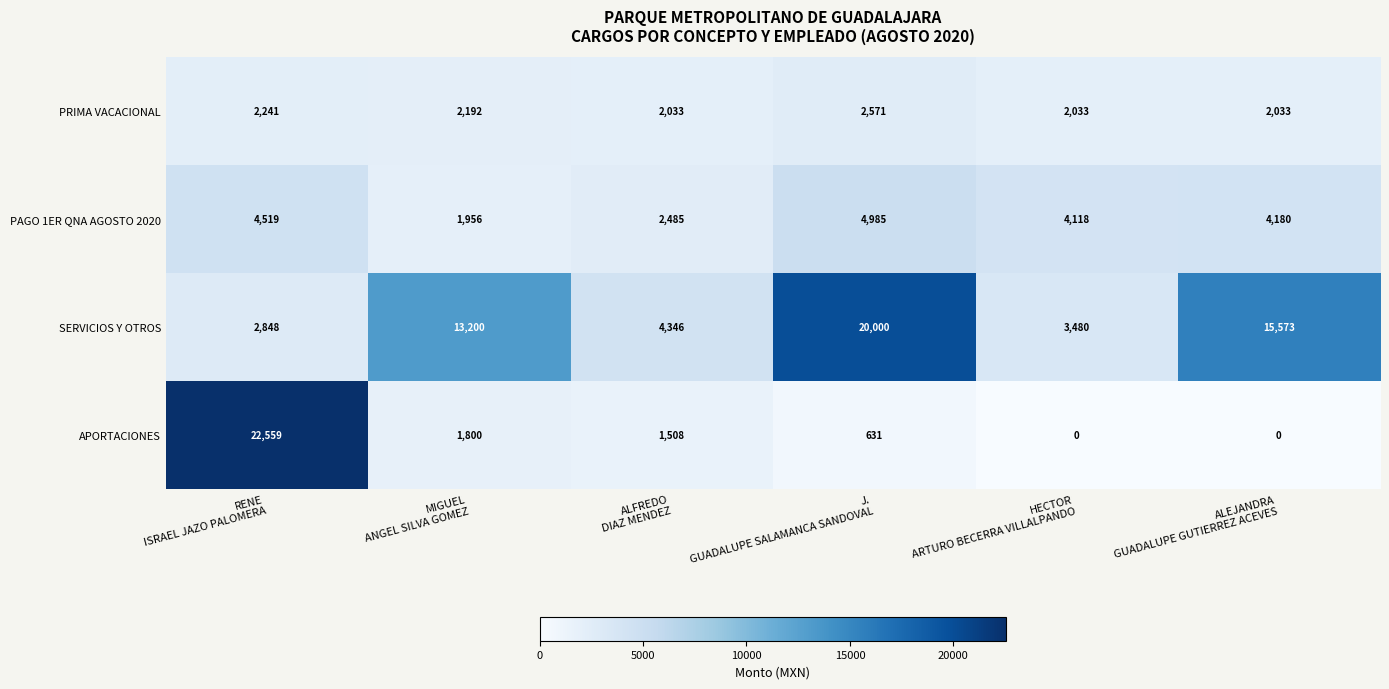

Rank the series by their maximum value, from highest to lowest.

APORTACIONES, SERVICIOS Y OTROS, PAGO 1ER QNA AGOSTO 2020, PRIMA VACACIONAL